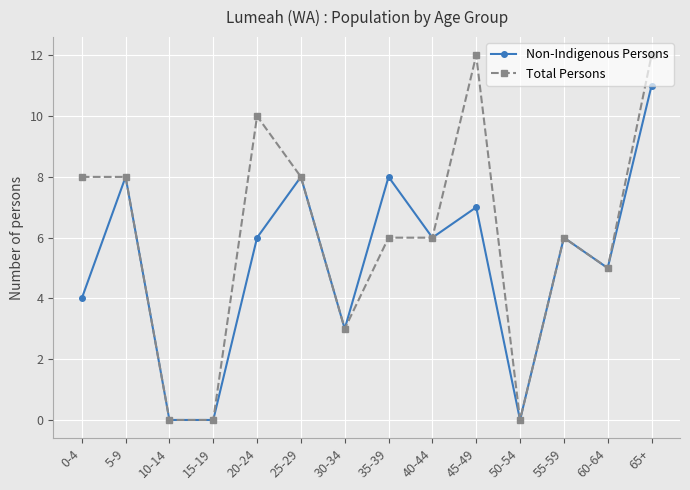

What is the maximum value for Non-Indigenous Persons?

11